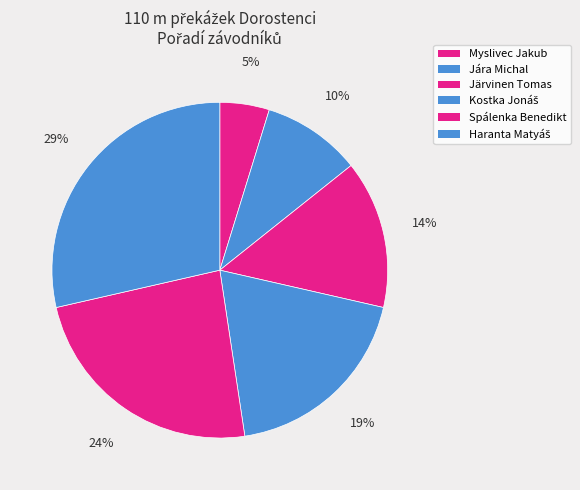

To the nearest percent, what is the difference between the largest and smallest slice percentages?

24%